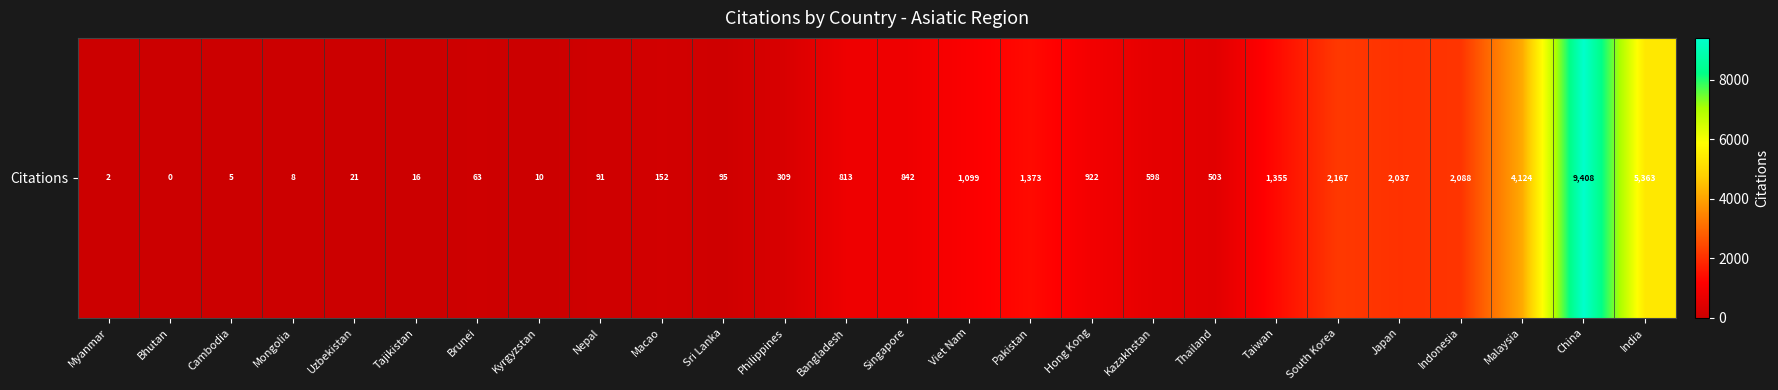

What is the sum of the values at Brunei and Bangladesh?

876